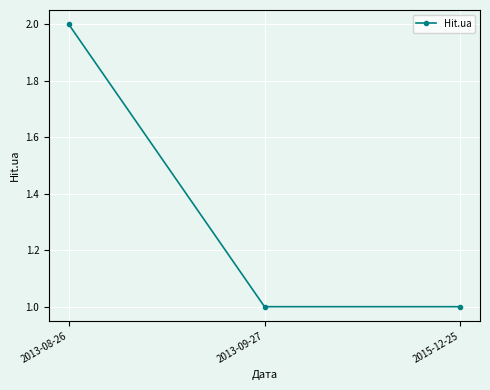

Reading left to right, list all the values displayed in this chart.

2	1	1